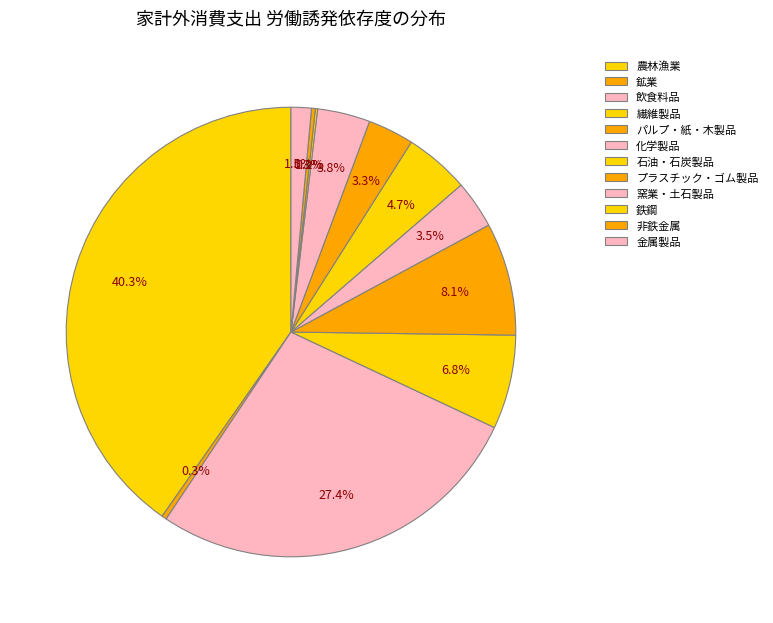

Count the number of slices in the pie.

12